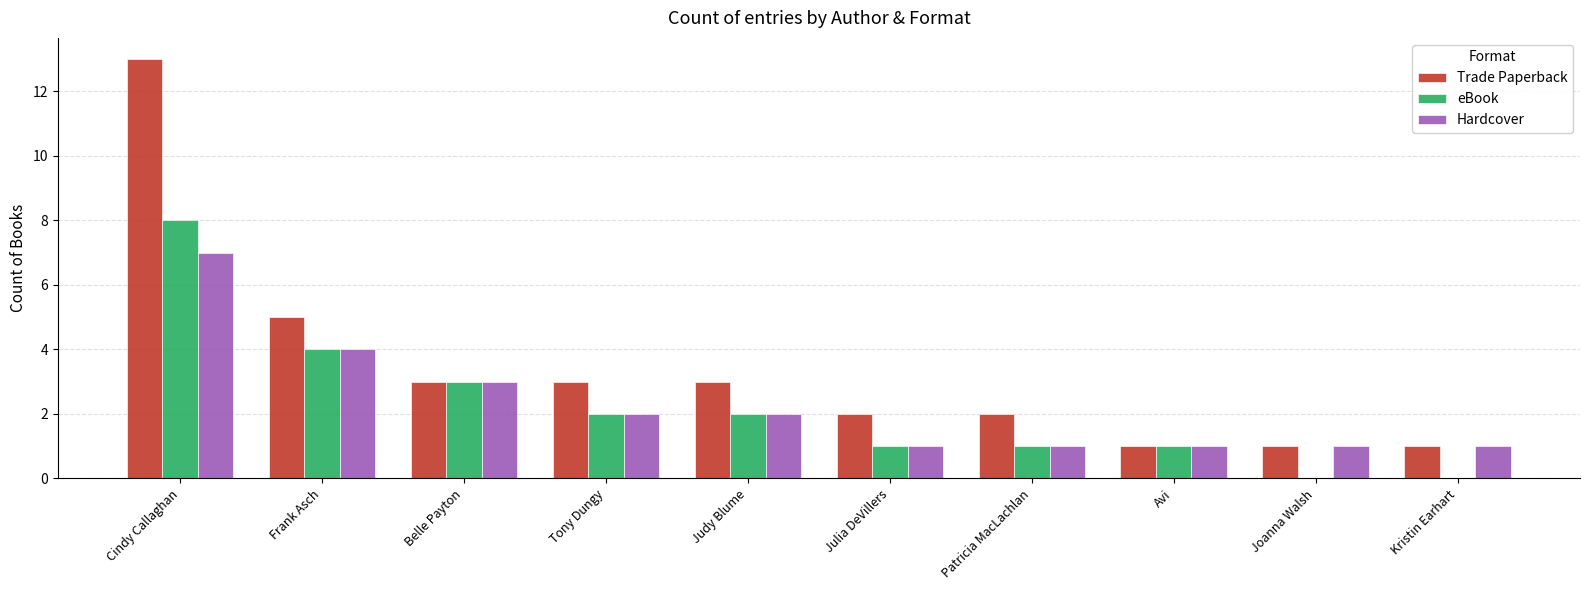

What is the difference between the eBook values at Judy Blume and Kristin Earhart?

2